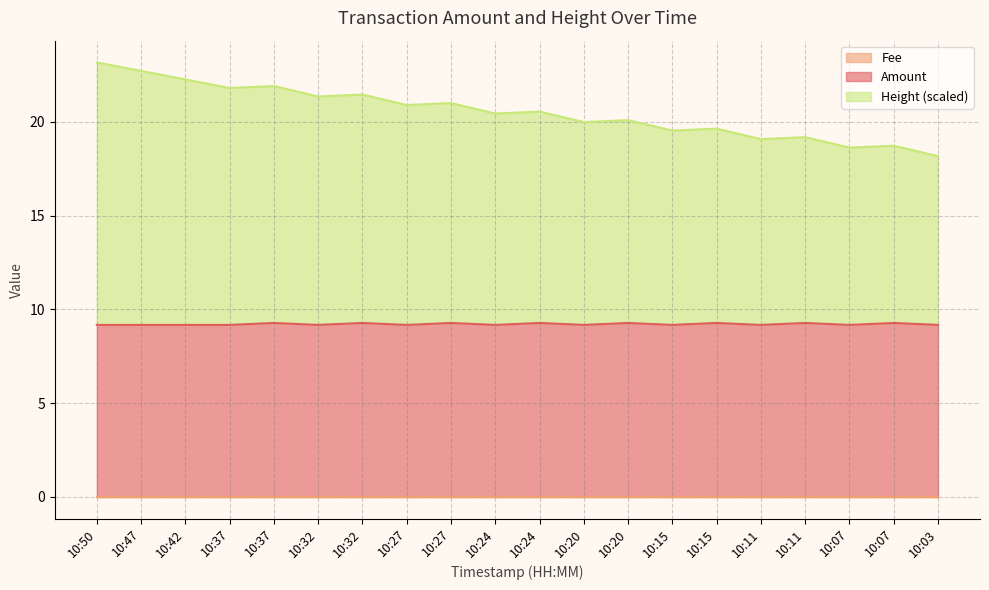

Does the chart display data point markers on the line(s)?

No